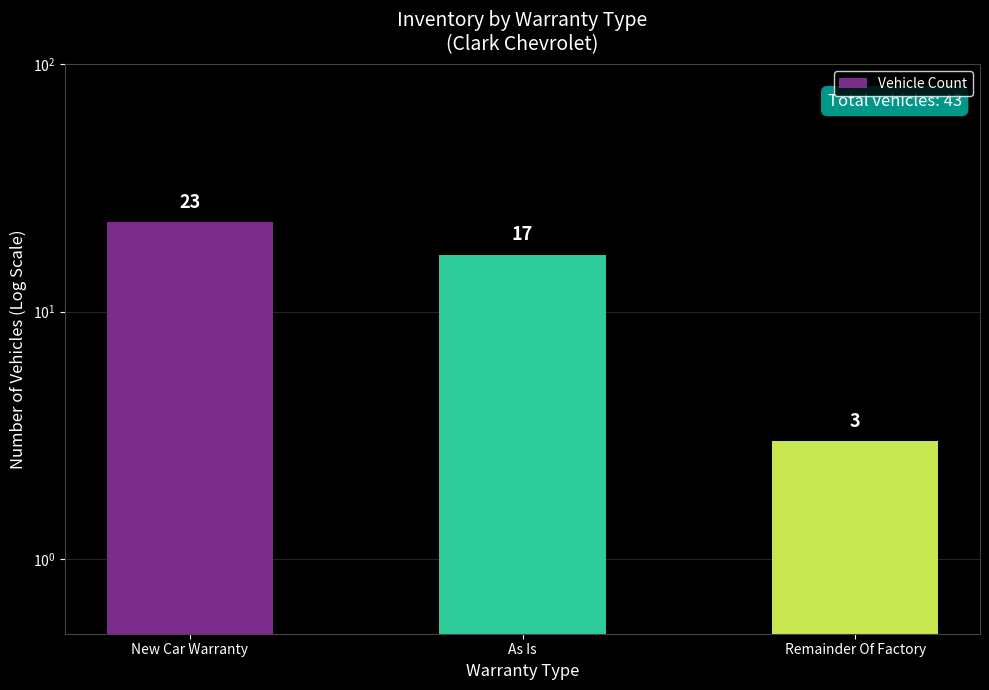

What is the greatest value displayed?

23